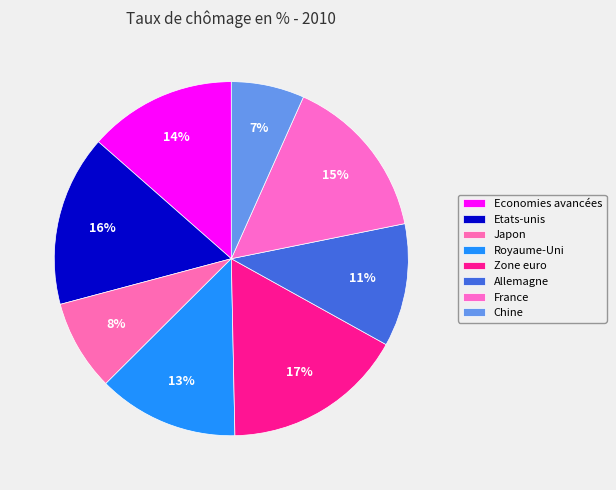

Is it true that Allemagne is 11% of the pie?

True